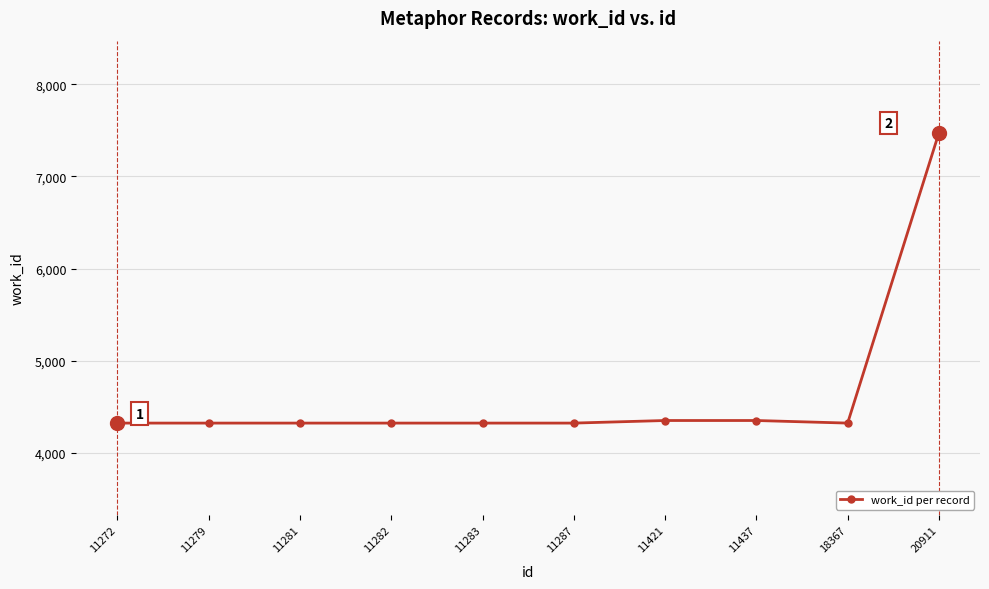

At which category does the chart reach its peak across all series?

20911